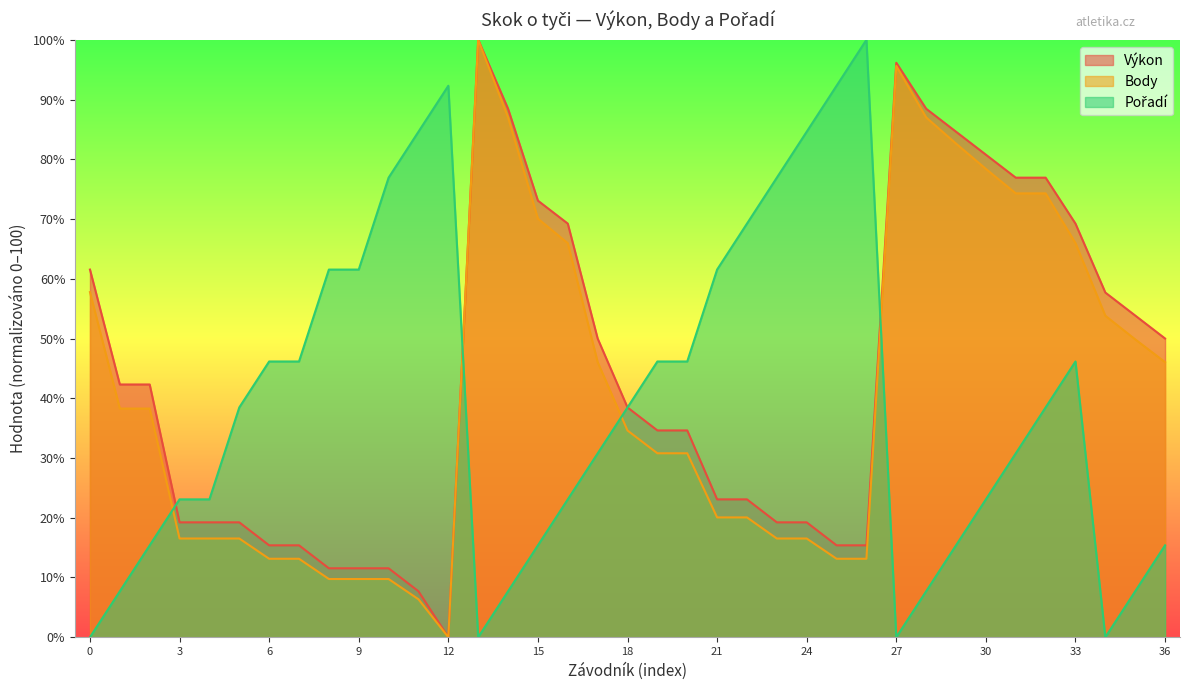

Which category has the highest value in the Výkon series?

Junioři 1